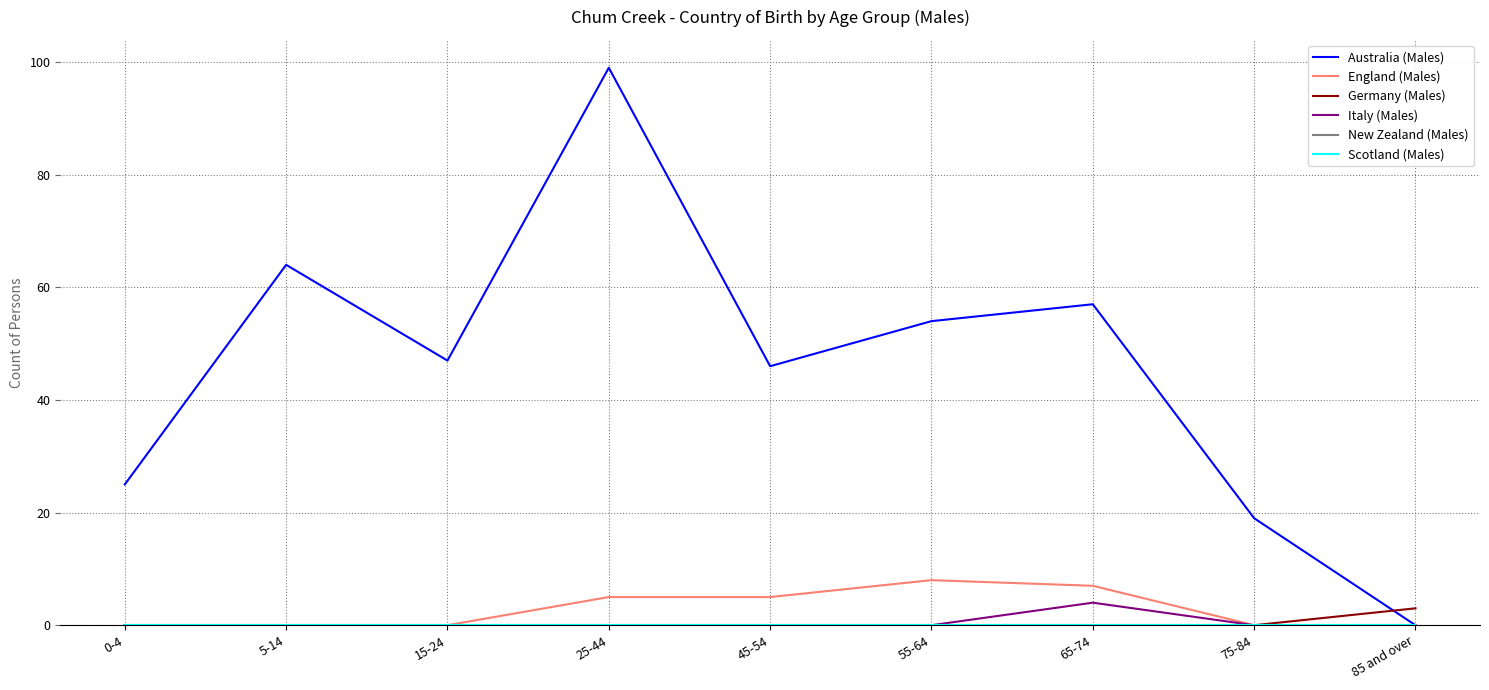

The Australia (Males) series shows 19 at 75-84. True or false?

True